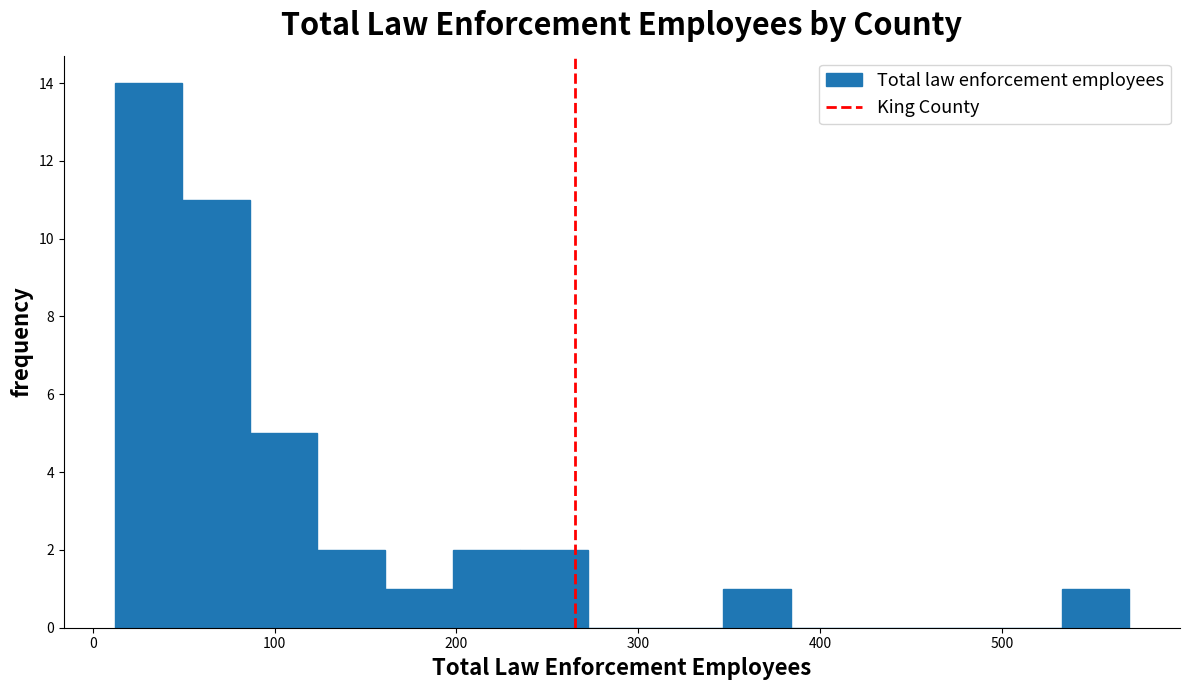

Read against the x-axis, roughly where is the centre of the tallest bar?

30